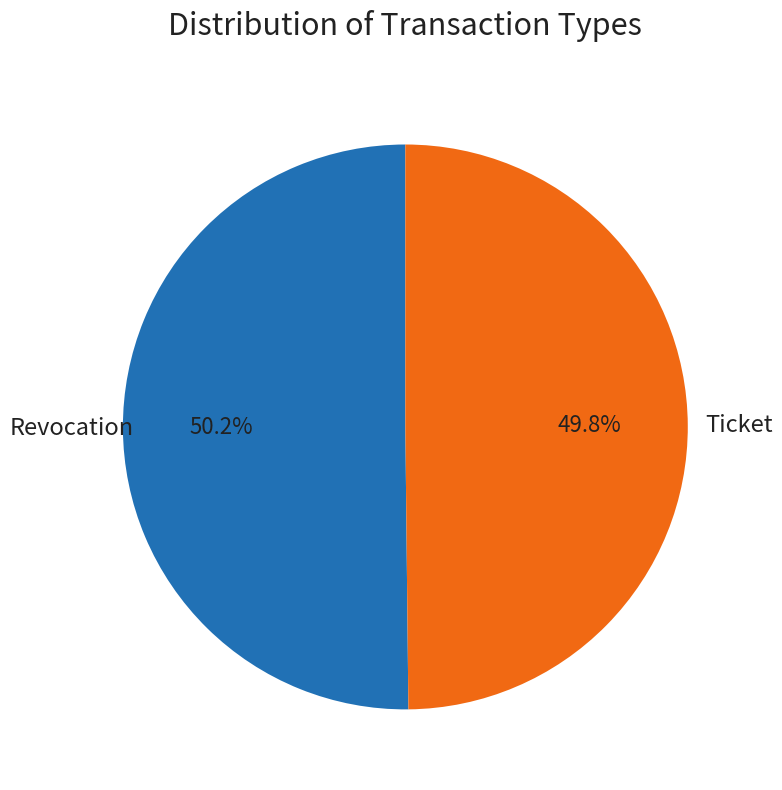

What percentage is the Ticket slice, to the nearest percent?

50%